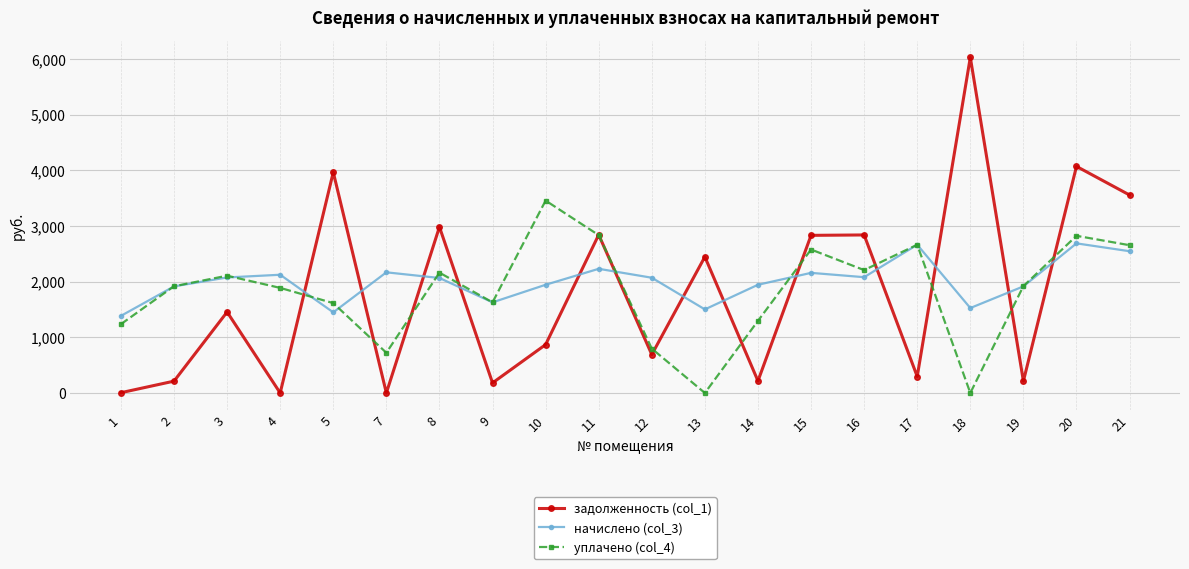

Which series changed the most between 5 and 9?

задолженность (col_1)